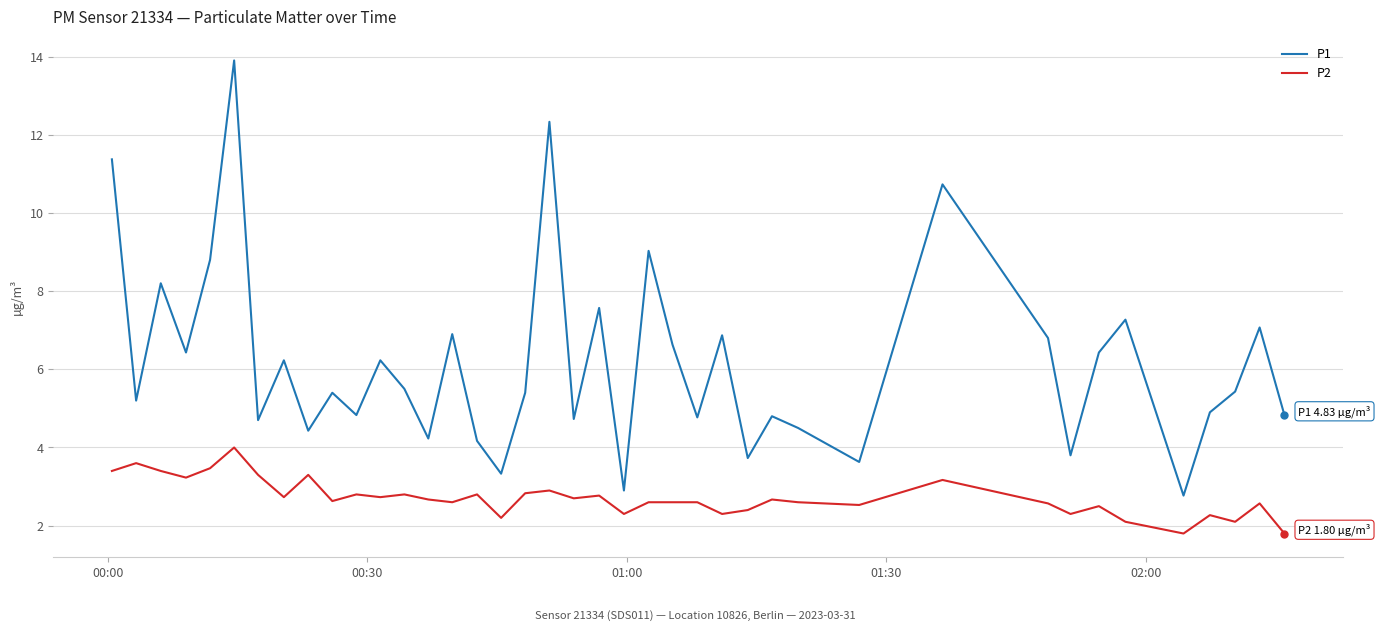

What are all the series names shown in the legend?

P1, P2